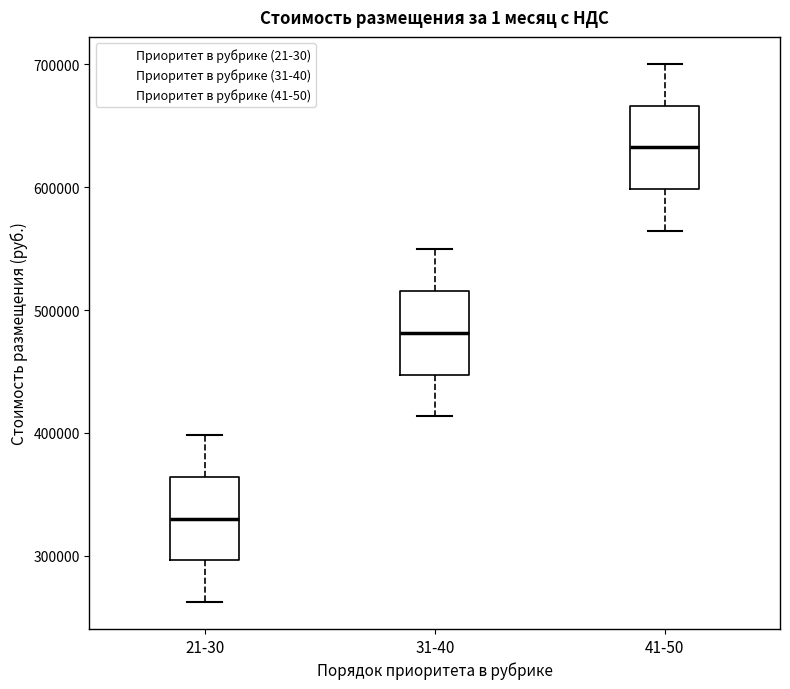

Reading left to right, read every box against the y-axis: the position of its median line, the range the box covers, and the ends of its whiskers. The values are not printed on the chart, so give them approximately, as read against the axis.

21-30: median 330000, box 300000 to 360000, whiskers 260000 to 400000
31-40: median 480000, box 450000 to 520000, whiskers 410000 to 550000
41-50: median 630000, box 600000 to 670000, whiskers 560000 to 700000